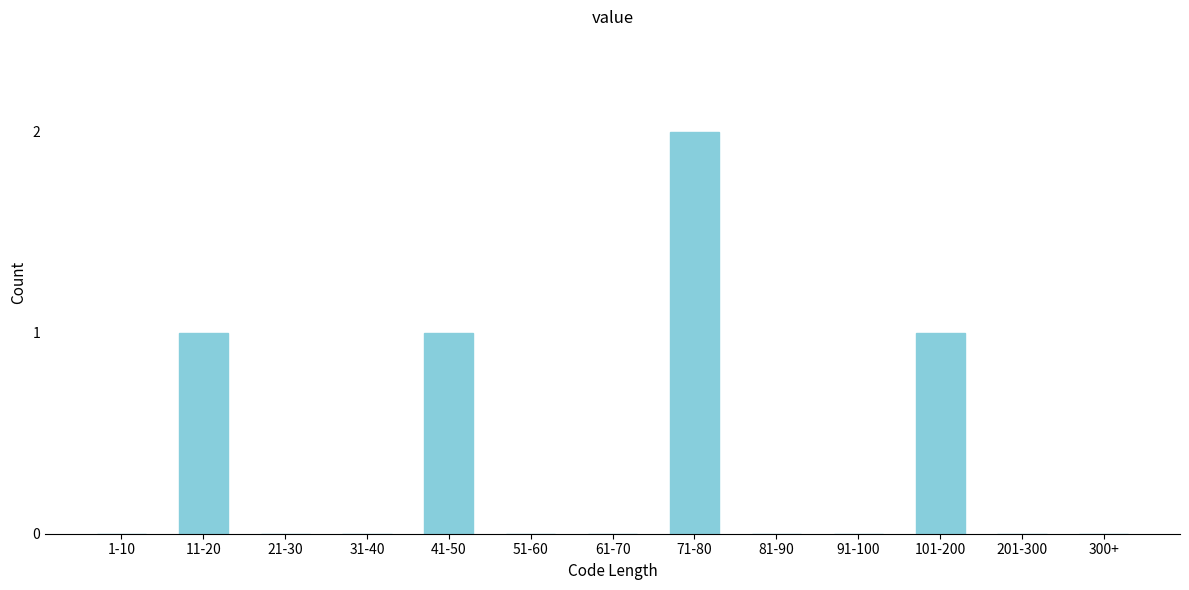

Reading left to right, extract all data points from this chart.

1-10=0	11-20=1	21-30=0	31-40=0	41-50=1	51-60=0	61-70=0	71-80=2	81-90=0	91-100=0	101-200=1	201-300=0	300+=0